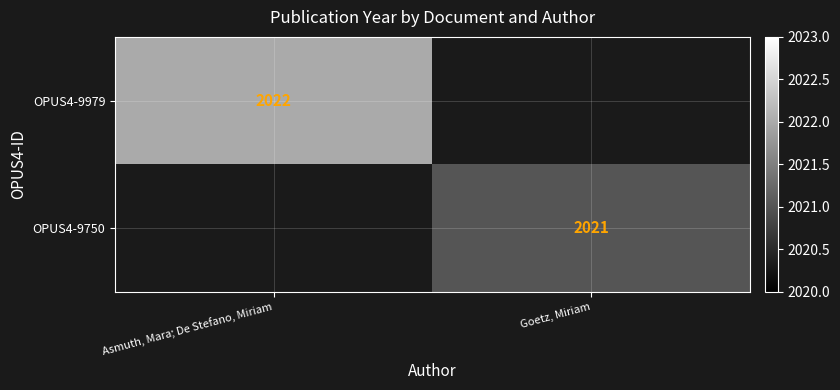

The value of OPUS4-9750 at Goetz, Miriam is 2905. True or false?

False